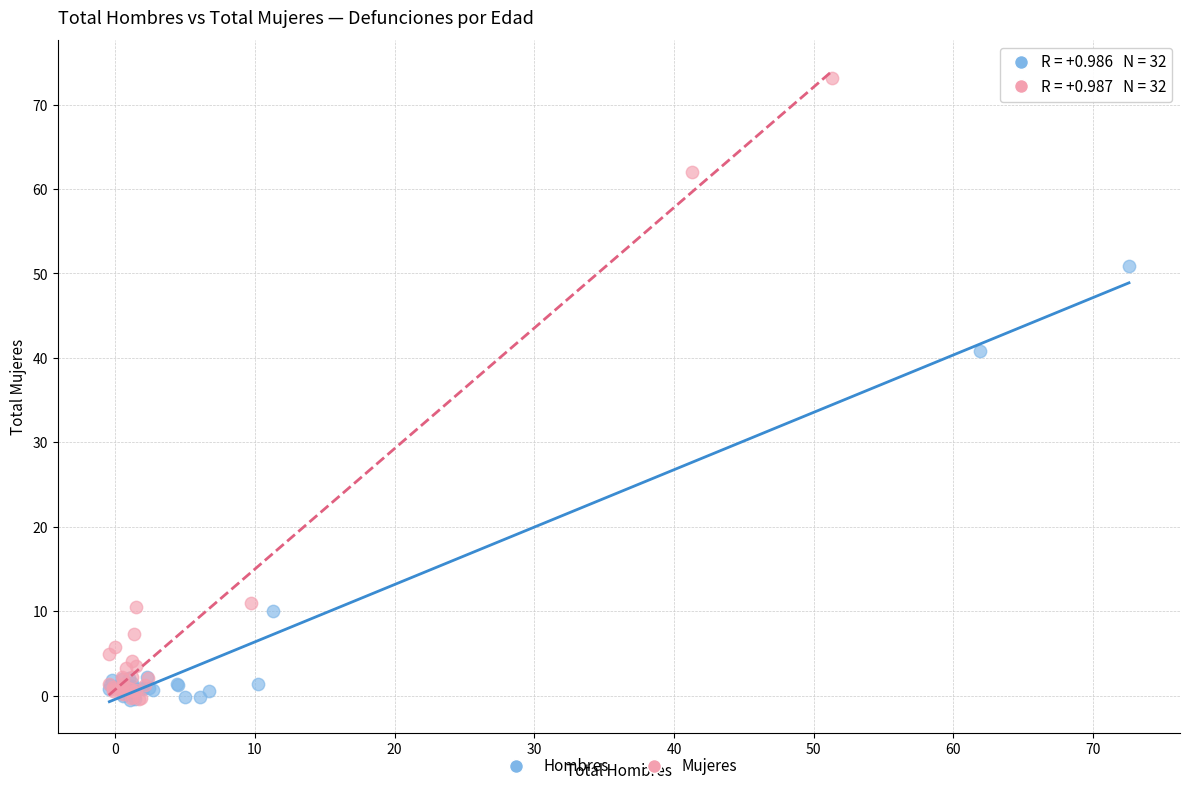

Which series contains the highest Y value?

Mujeres